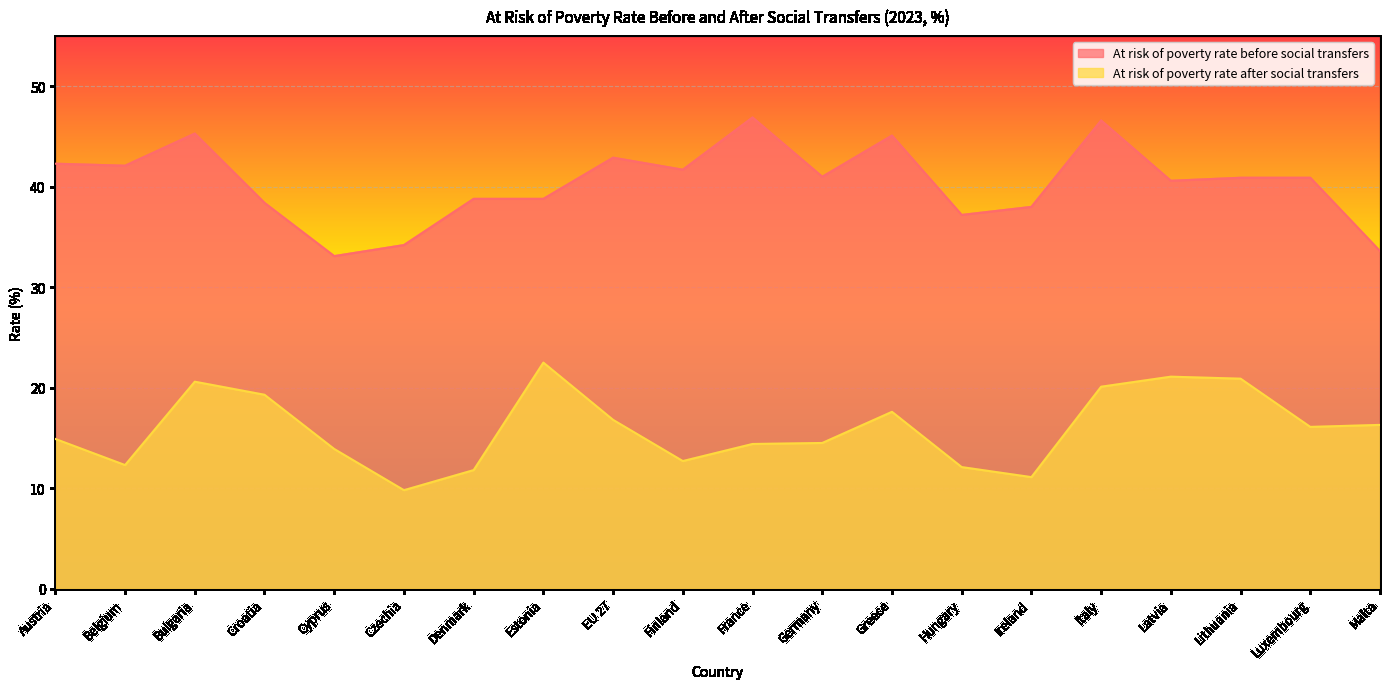

Which label corresponds to the largest value in the chart?

France